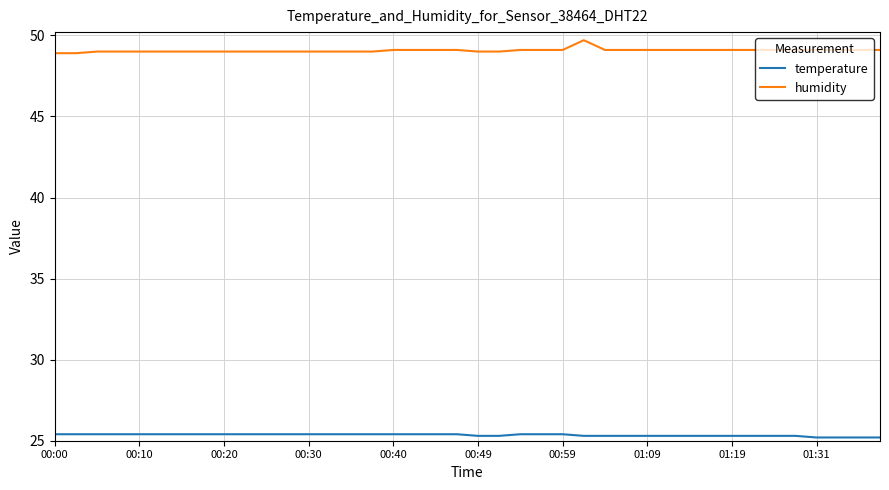

How many lines are shown in the chart?

2